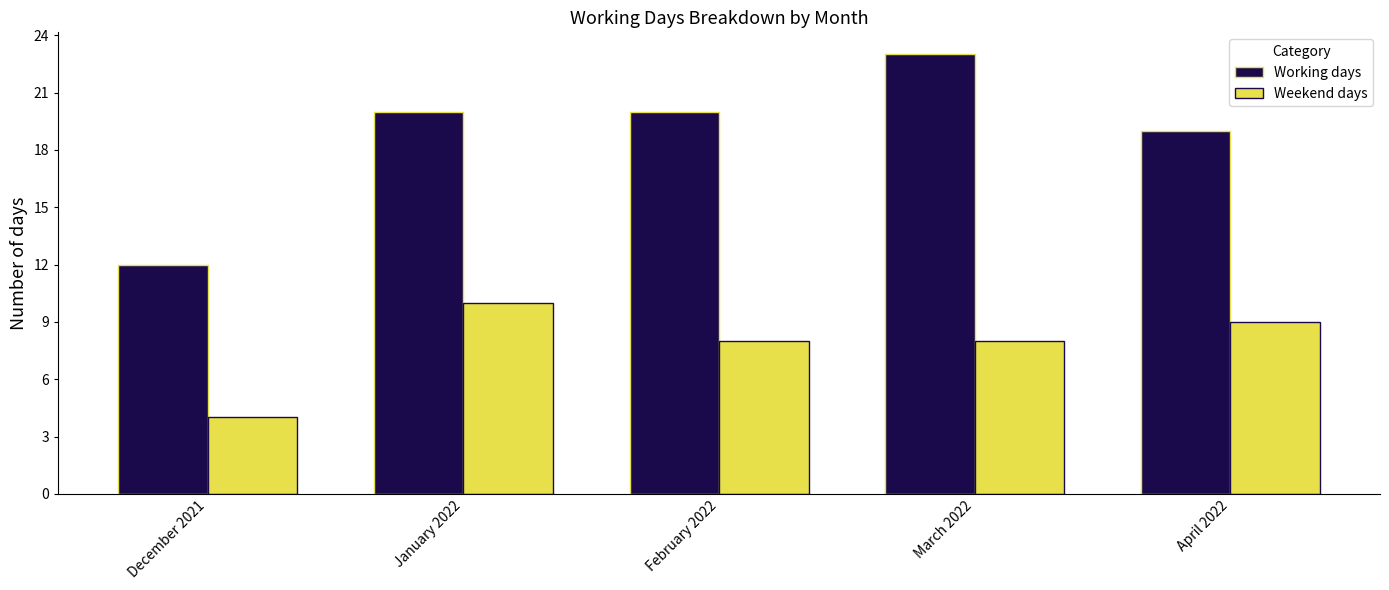

How many bars are there in each group?

2